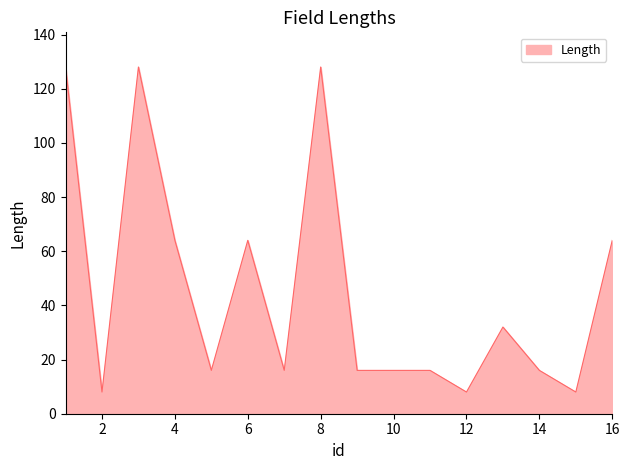

What is the greatest value displayed?

128